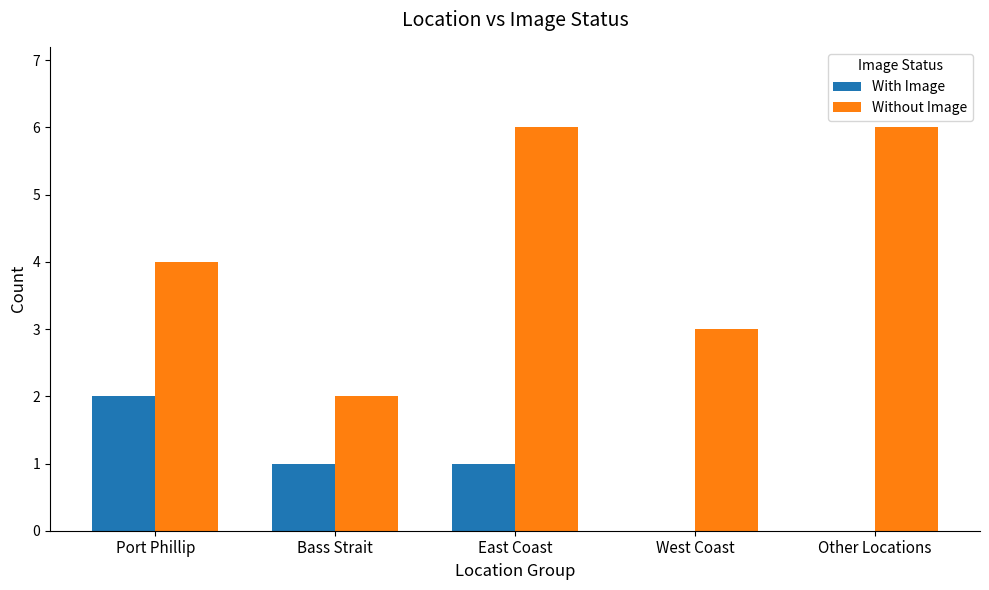

Read the Without Image value at Port Phillip.

4